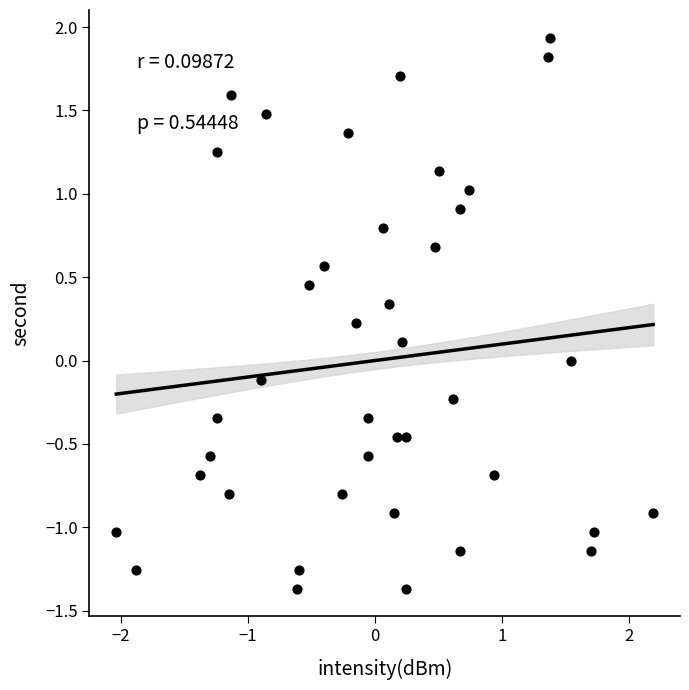

What is the range of X values (max minus min)?

4.2